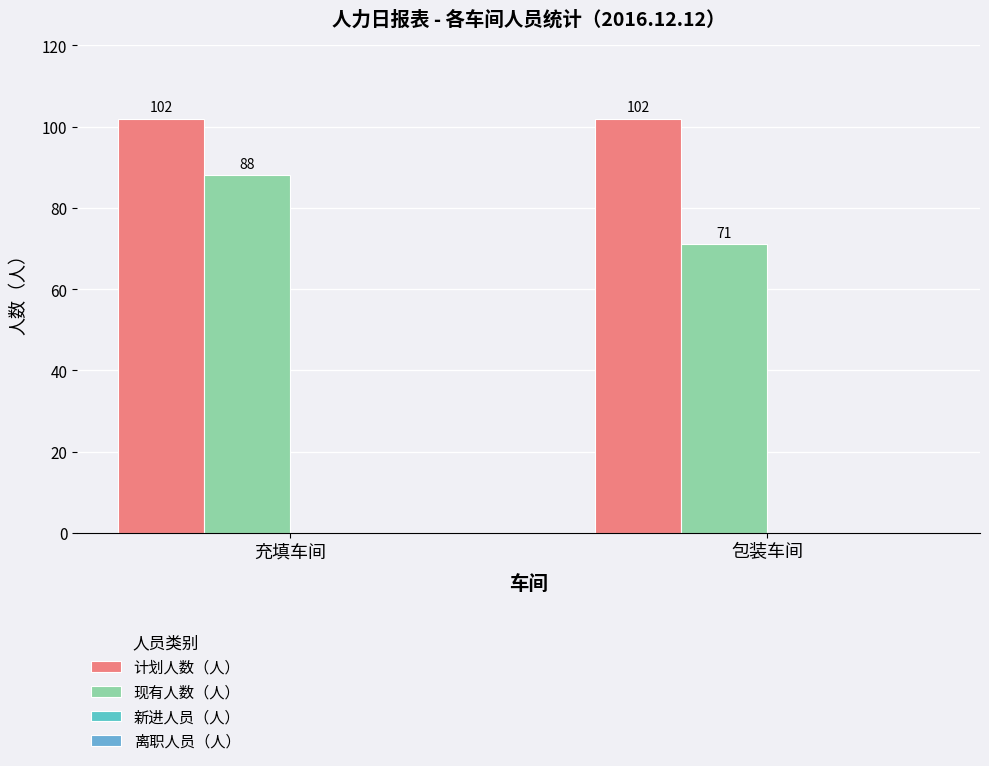

Reading left to right, transcribe all the data shown in this chart.

计划人数（人）: 充填车间=102	包装车间=102
现有人数（人）: 充填车间=88	包装车间=71
新进人员（人）: 充填车间=0	包装车间=0
离职人员（人）: 充填车间=0	包装车间=0